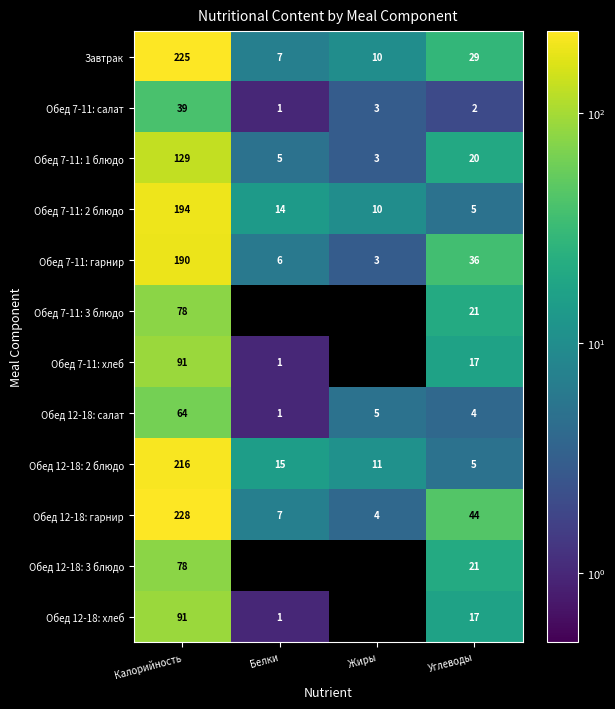

True or false: Обед 7-11: салат has a value of 55.1 at Калорийность.

False